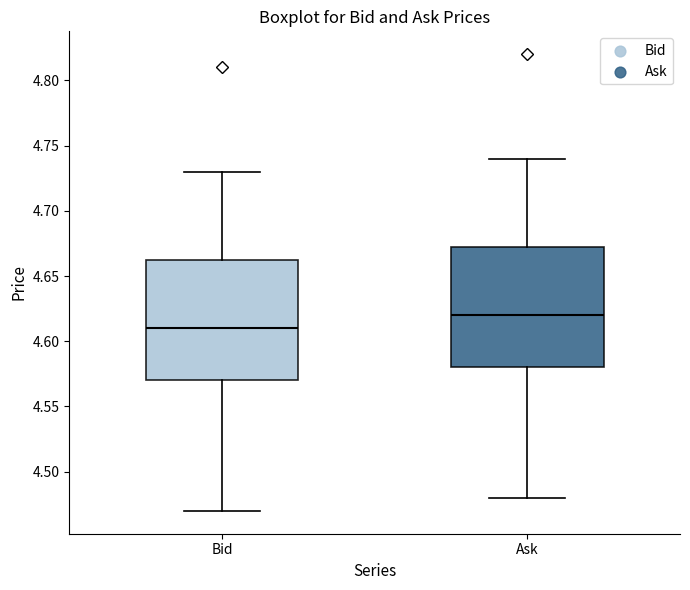

Where does the median line of the box for Ask sit on the y-axis? The values are not printed on the chart, so give them approximately, as read against the axis.

4.620